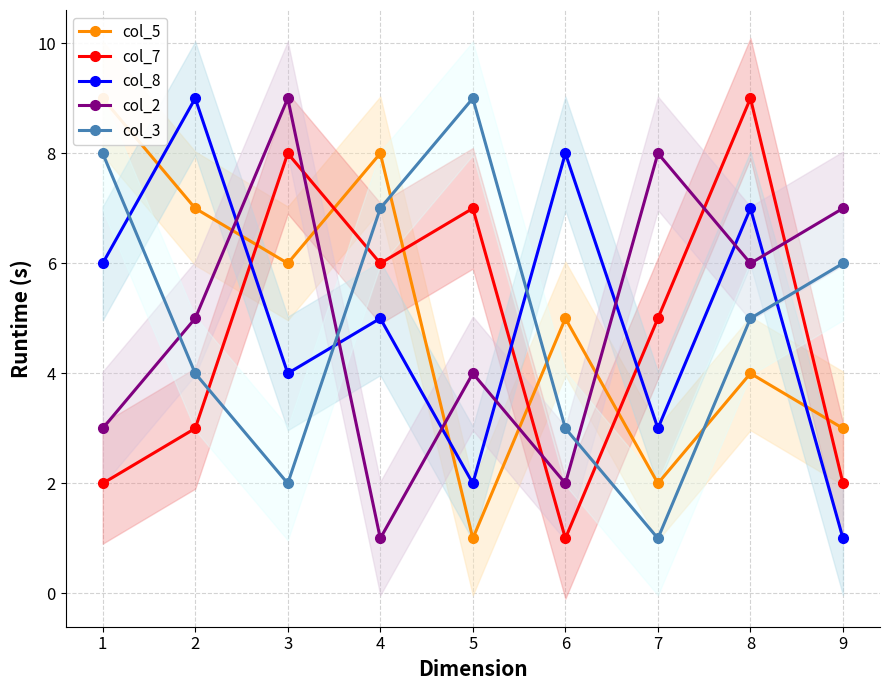

Rank the categories by col_2 value from highest to lowest.

3, 7, 9, 8, 2, 5, 1, 6, 4